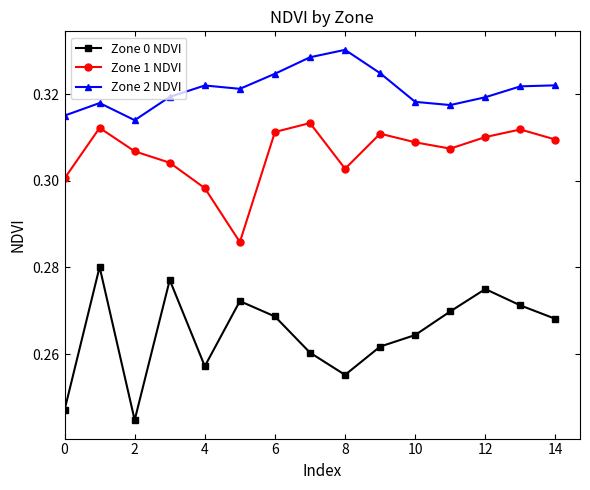

Which series has the widest spread of values?

Zone 0 NDVI